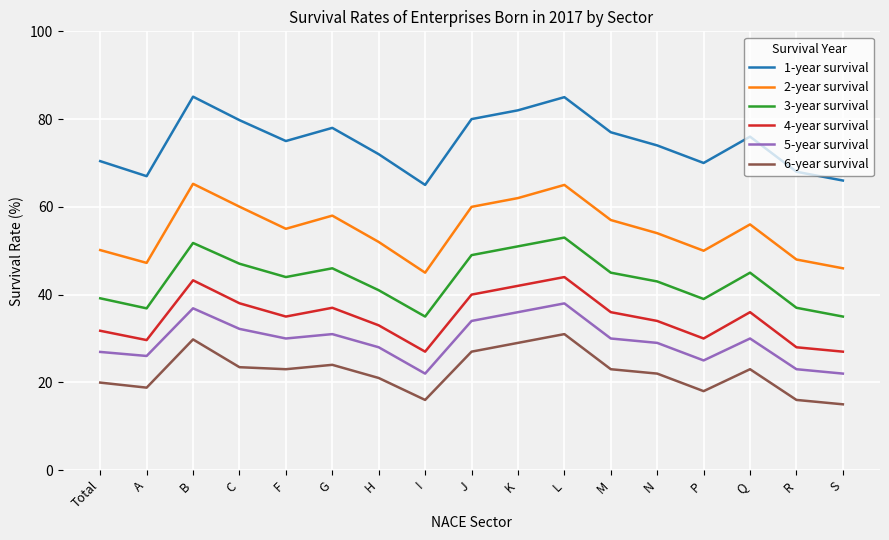

Which series has the largest total across all categories?

1-year survival